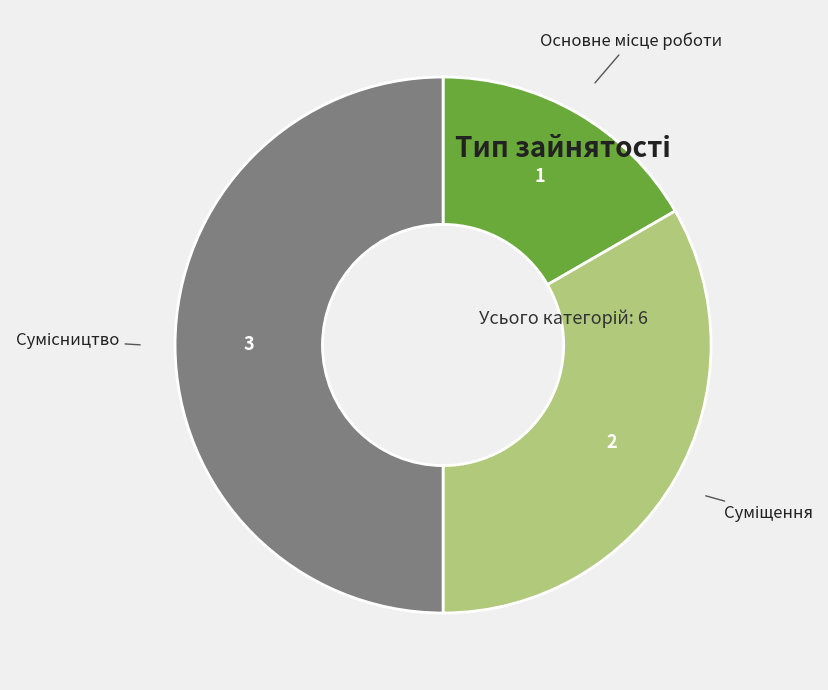

Combined, do Суміщення and Основне місце роботи account for over 50%?

No